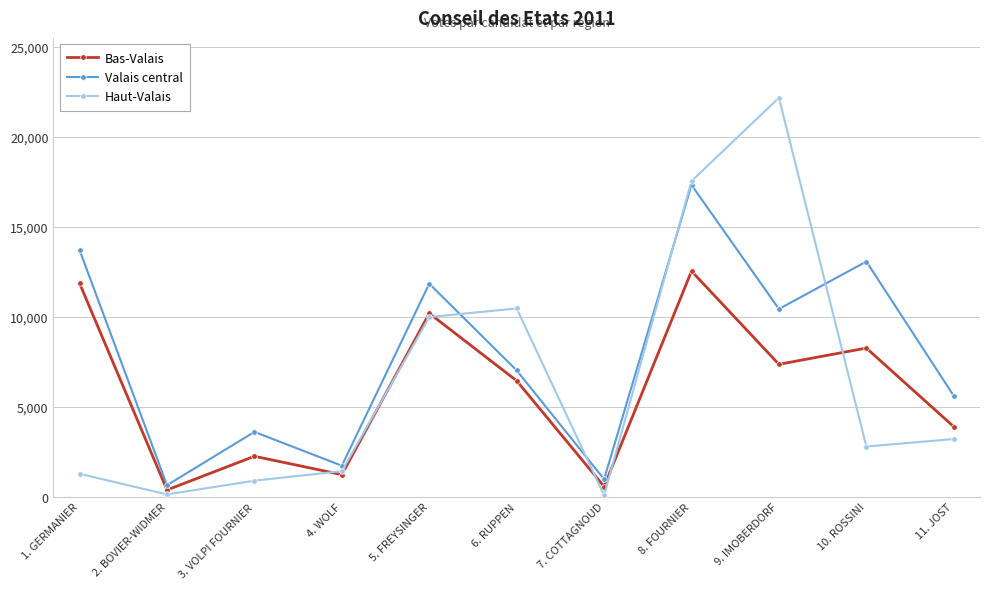

How many lines are shown in the chart?

3